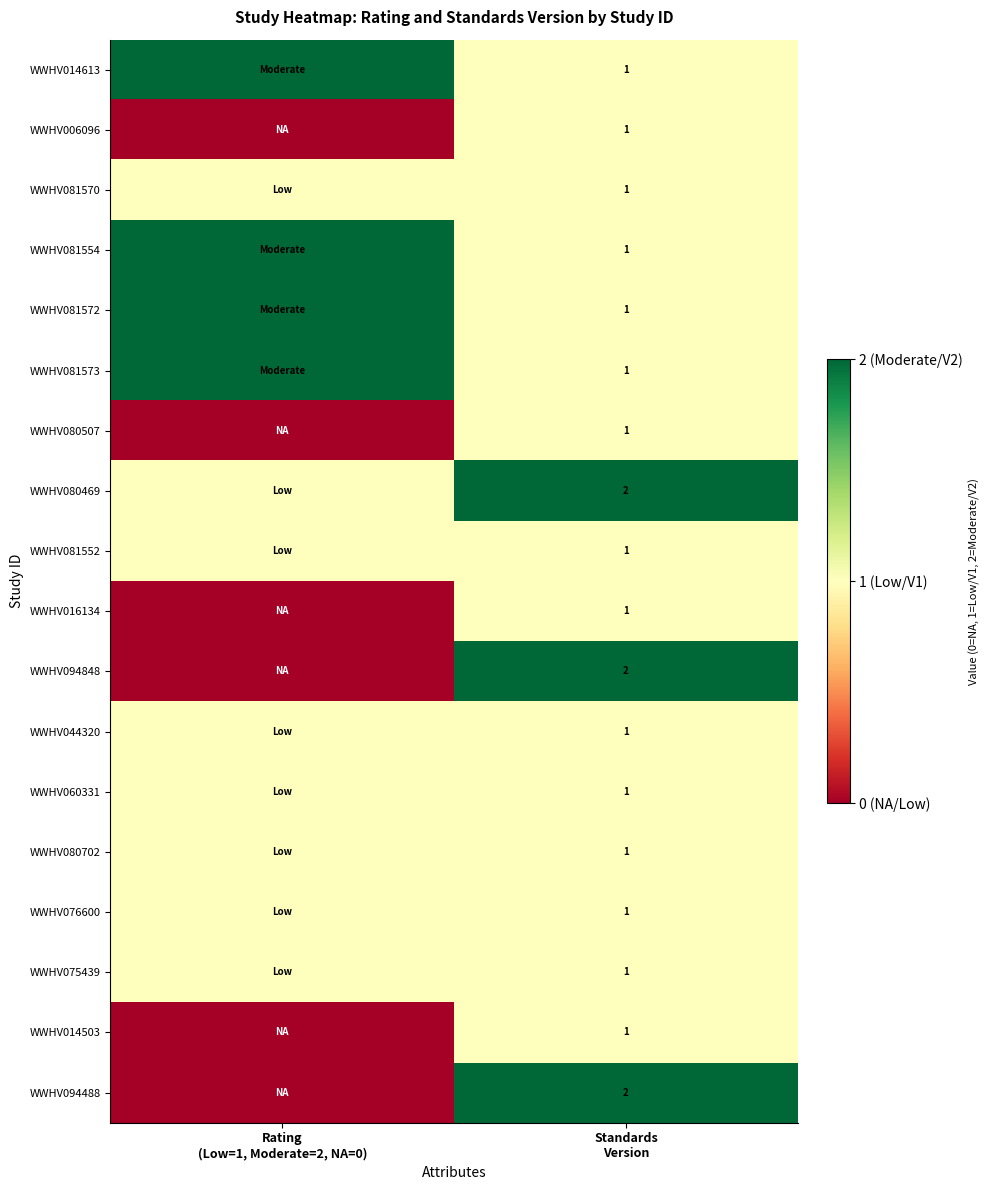

What is the lowest value of the WWHV081554 series?

1